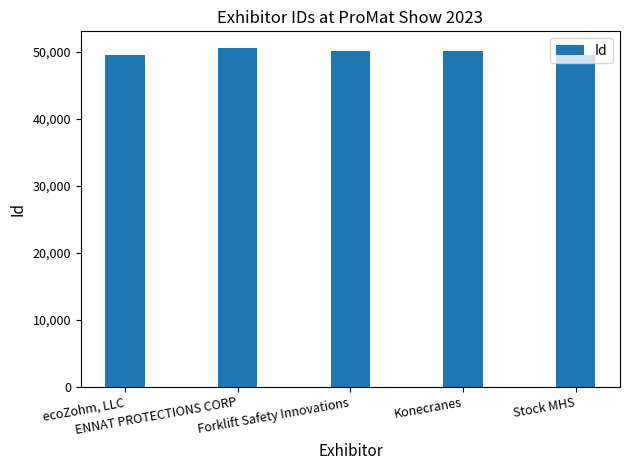

Rank the categories by value from lowest to highest.

Stock MHS, ecoZohm, LLC, Forklift Safety Innovations, Konecranes, ENNAT PROTECTIONS CORP